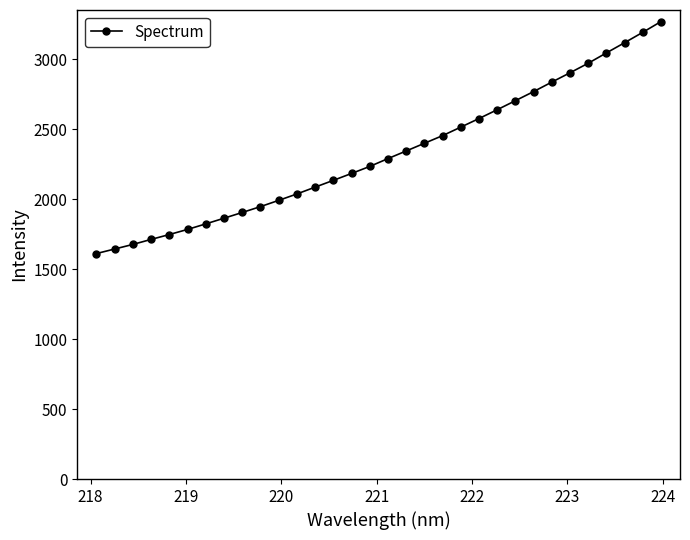

Reading left to right, extract all data points from this chart.

1611.1	1643.6	1676.3	1712.2	1747.1	1783.6	1823.1	1863.8	1904.6	1946.6	1991.1	2037.0	2085.8	2134.2	2183.5	2233.7	2289.7	2344.1	2399.0	2453.8	2514.6	2575.9	2638.9	2703.5	2768.5	2836.3	2902.9	2971.0	3044.8	3117.8	3192.0	3268.7